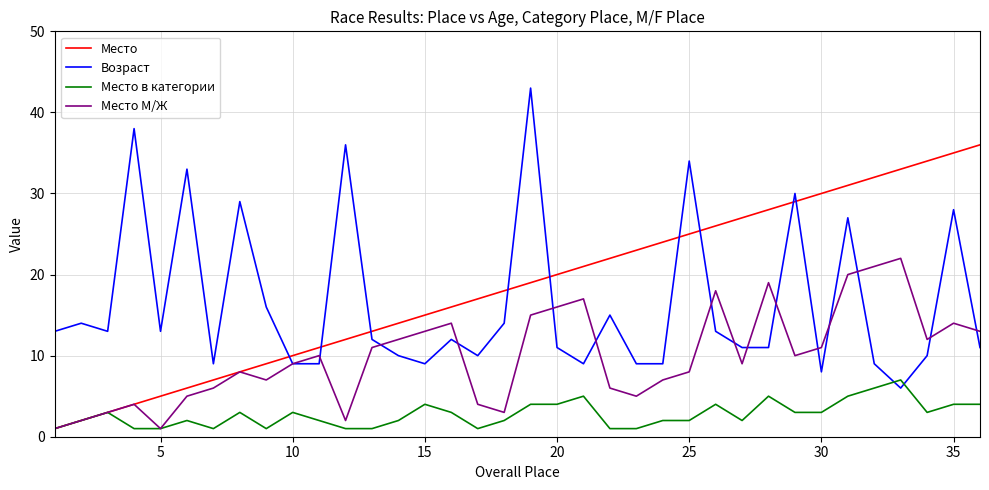

Reading right to left, extract all data points from this chart.

Место: 36	35	34	33	32	31	30	29	28	27	26	25	24	23	22	21	20	19	18	17	16	15	14	13	12	11	10	9	8	7	6	5	4	3	2	1
Возраст: 11	28	10	6	9	27	8	30	11	11	13	34	9	9	15	9	11	43	14	10	12	9	10	12	36	9	9	16	29	9	33	13	38	13	14	13
Место в категории: 4	4	3	7	6	5	3	3	5	2	4	2	2	1	1	5	4	4	2	1	3	4	2	1	1	2	3	1	3	1	2	1	1	3	2	1
Место М/Ж: 13	14	12	22	21	20	11	10	19	9	18	8	7	5	6	17	16	15	3	4	14	13	12	11	2	10	9	7	8	6	5	1	4	3	2	1